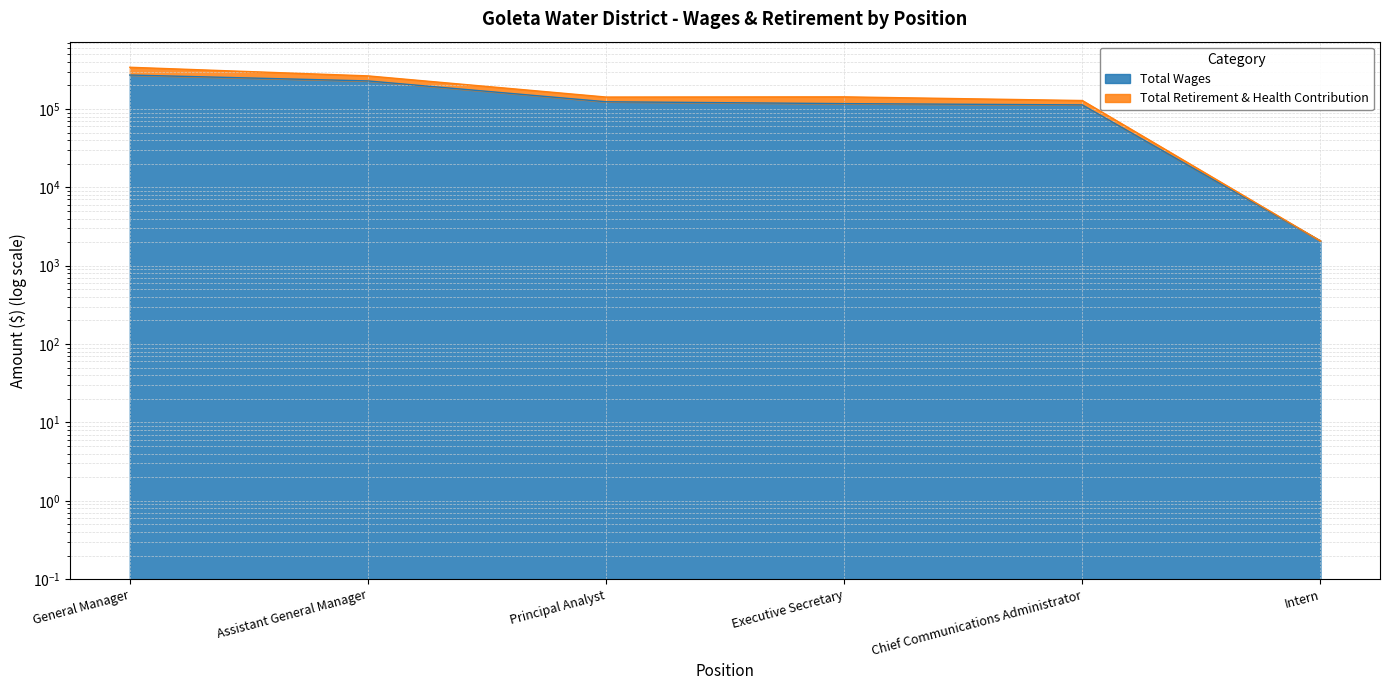

Rank the categories by value from highest to lowest.

General Manager, Assistant General Manager, Principal Analyst, Executive Secretary, Chief Communications Administrator, Intern